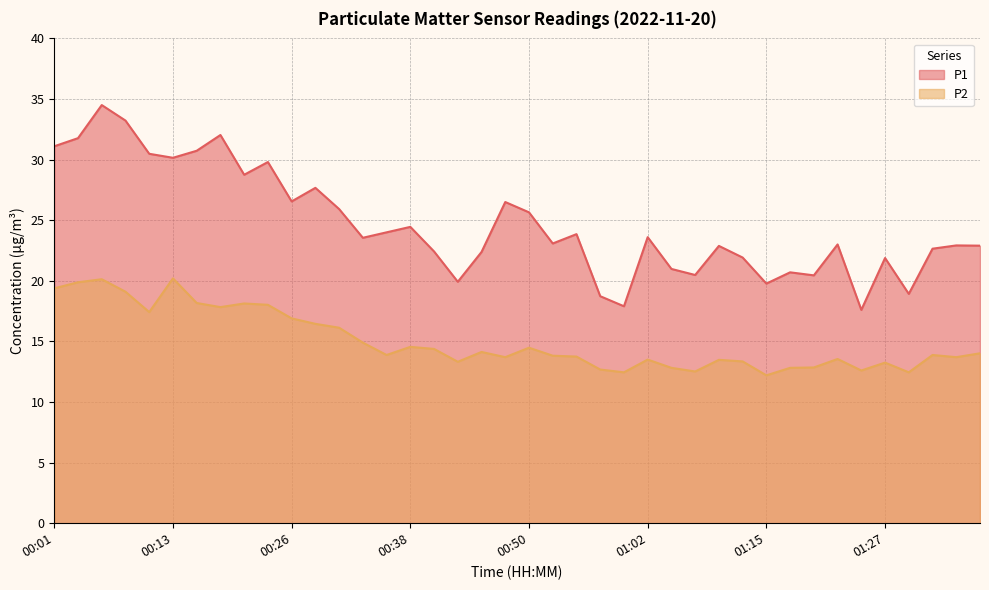

At which label is P1 closest to 26?

00:31